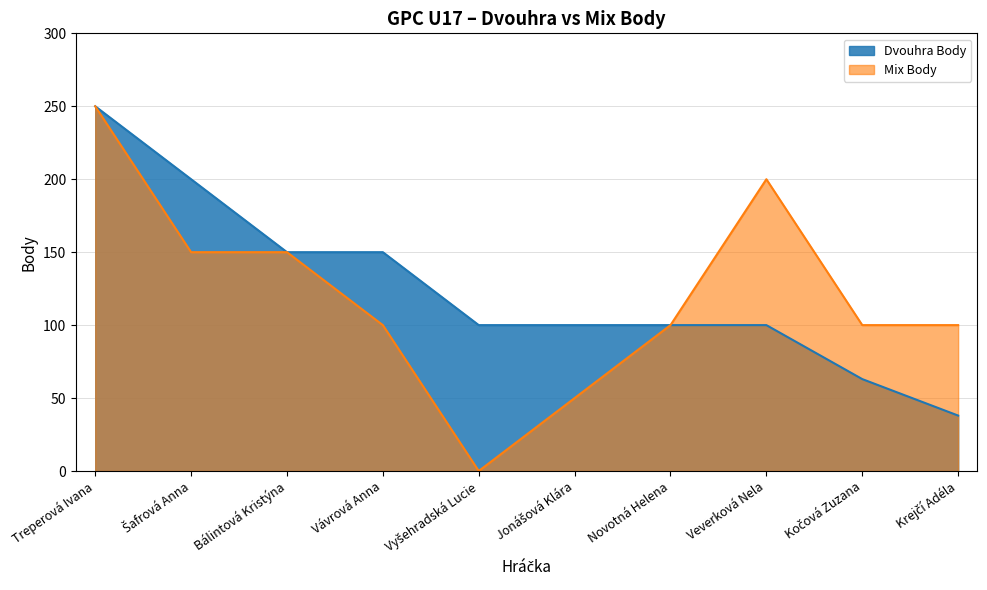

What is the average value of the Mix Body series?

120